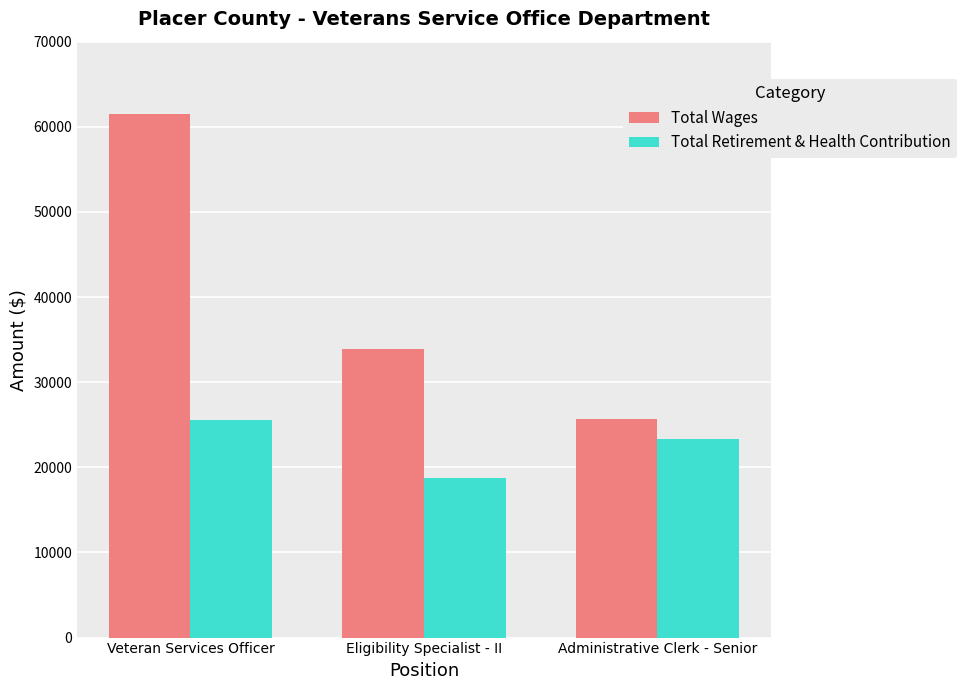

At which label does Total Wages reach its peak?

Veteran Services Officer